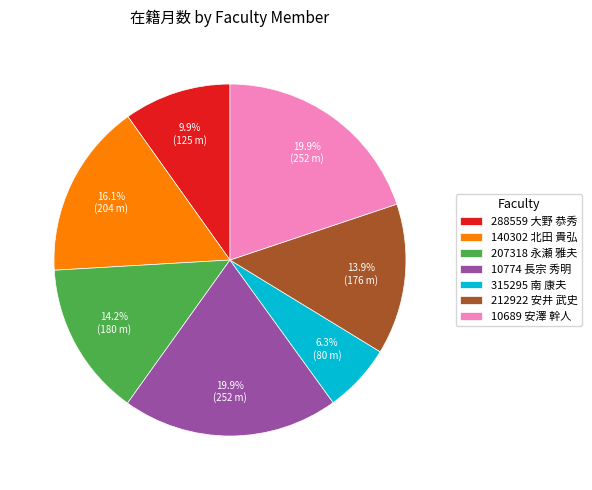

How much of the chart is everything except 288559 大野 恭秀?

90.1%